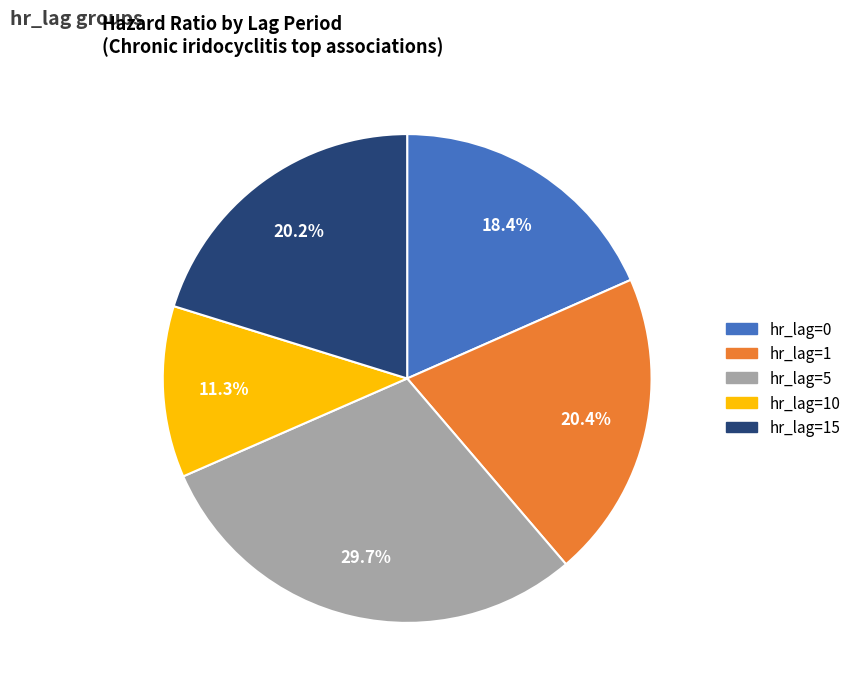

Is there a majority slice in this chart?

No